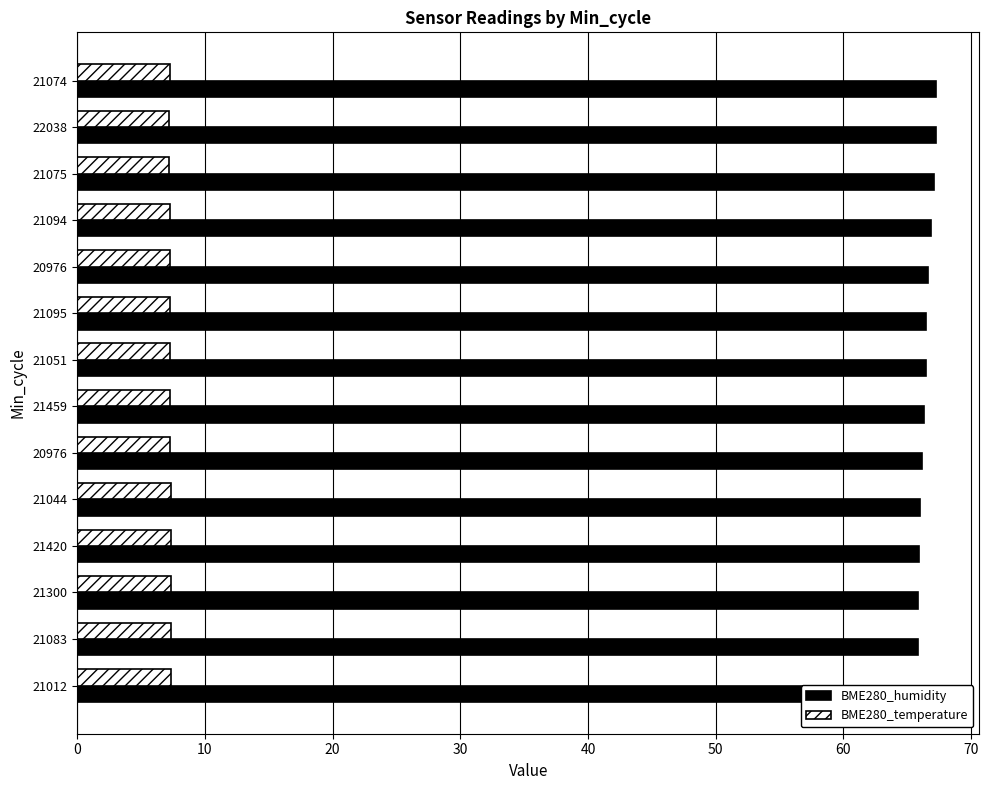

Count the number of categories in the chart.

14